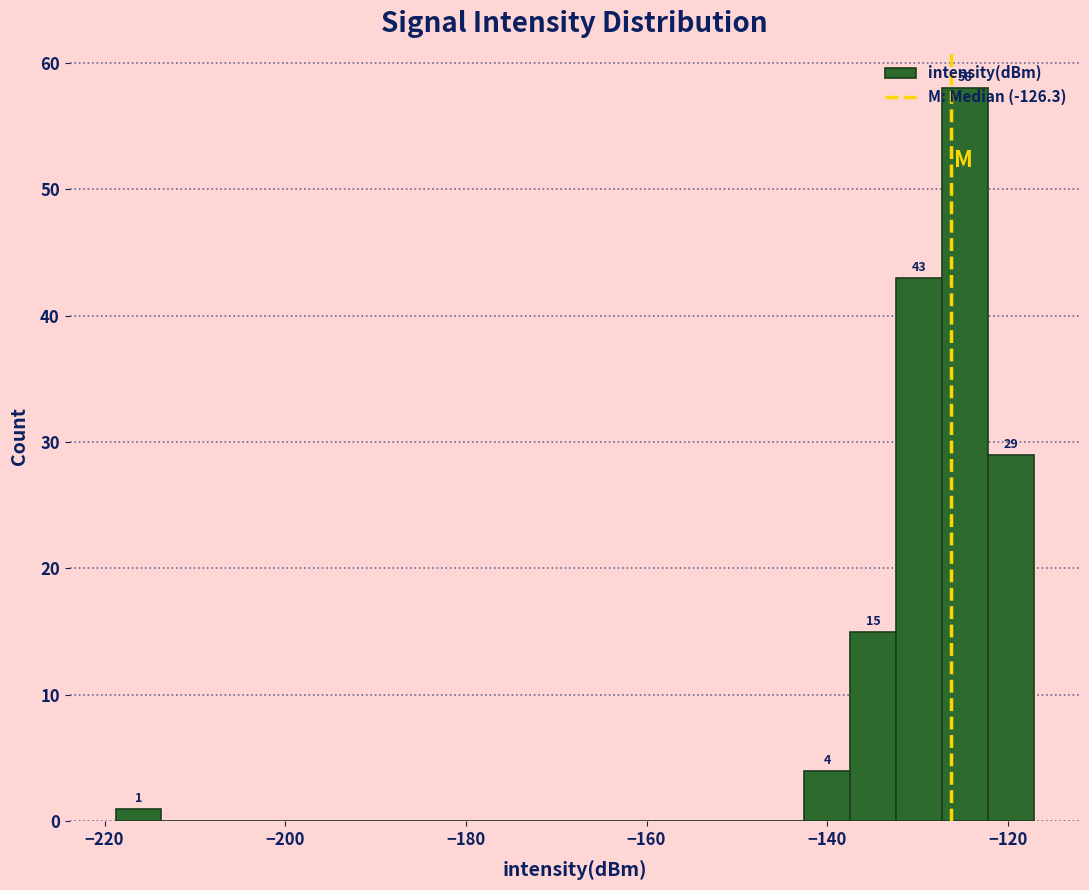

Read against the x-axis, roughly where is the centre of the tallest bar?

-124